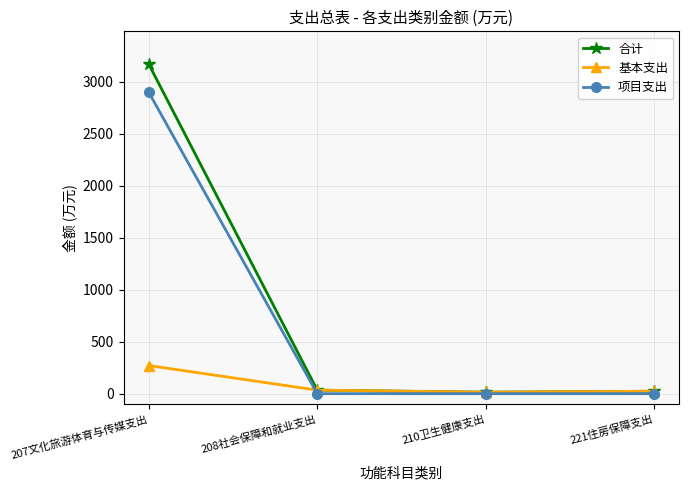

At which category is the sum across all series the highest?

207文化旅游体育与传媒支出